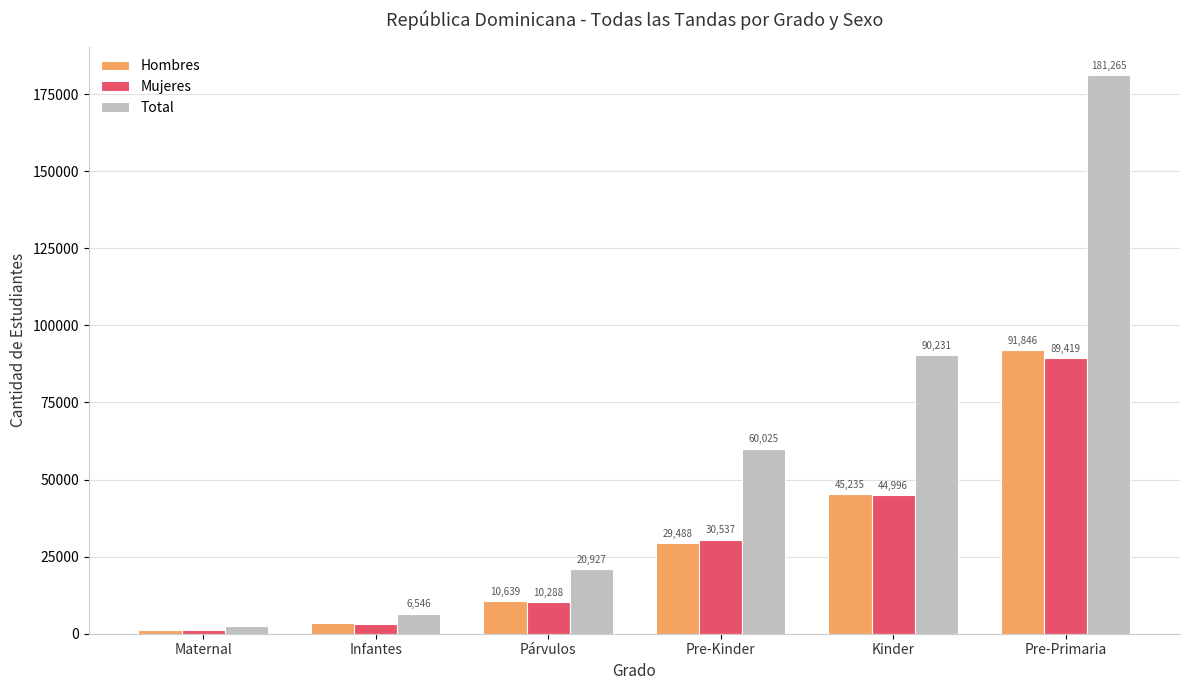

At which category is the sum across all series the highest?

Pre-Primaria